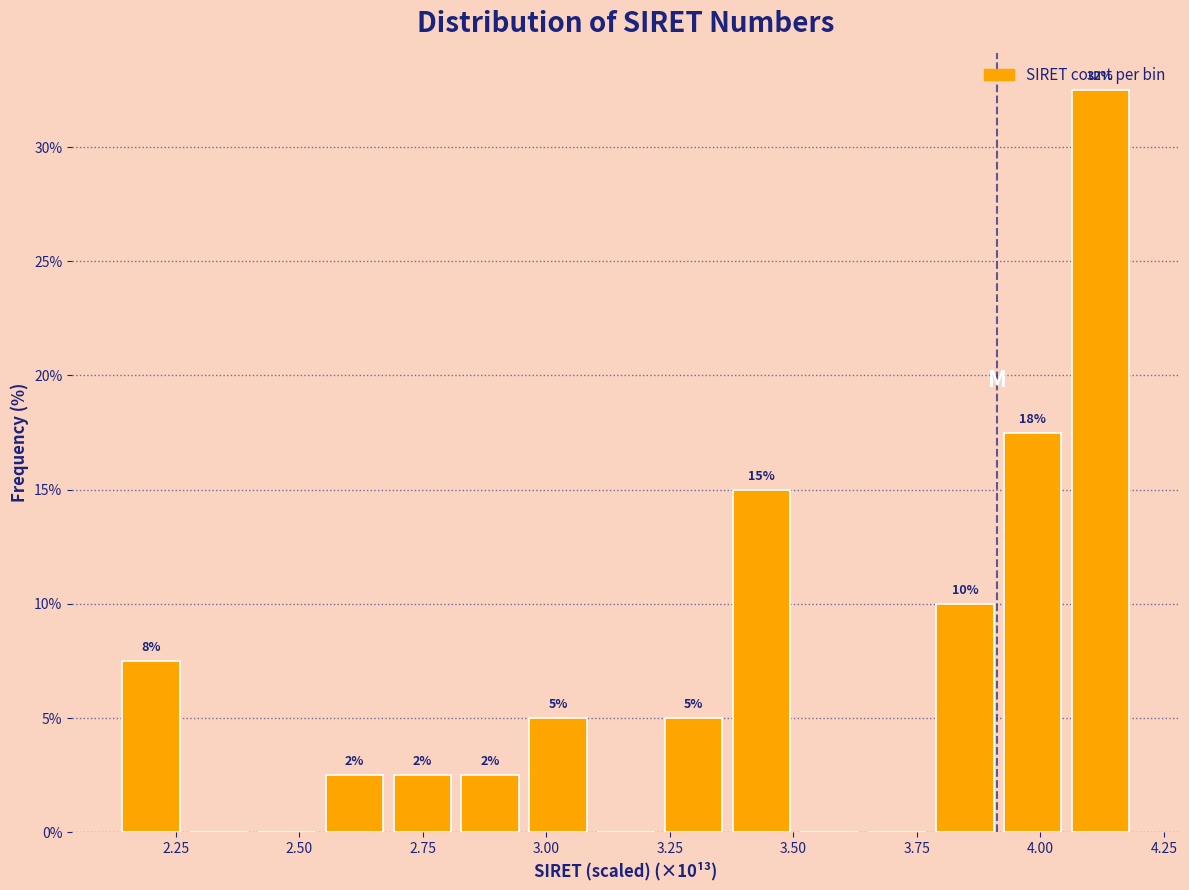

Read against the x-axis, roughly where is the centre of the tallest bar?

4.10